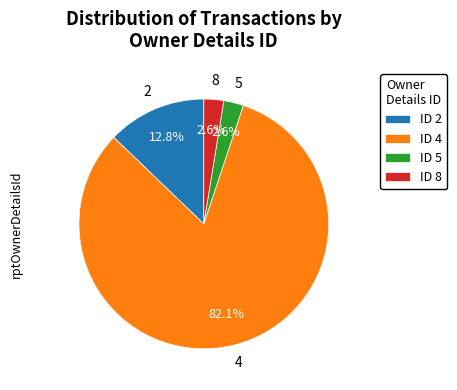

Which slice is the largest?

ID 4